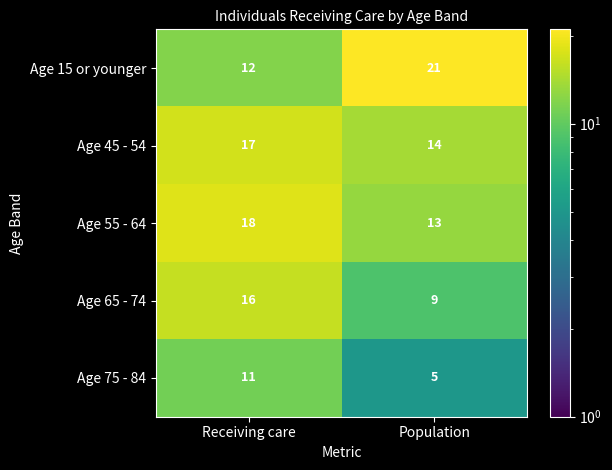

The Age 15 or younger series shows 21 at Population. True or false?

True